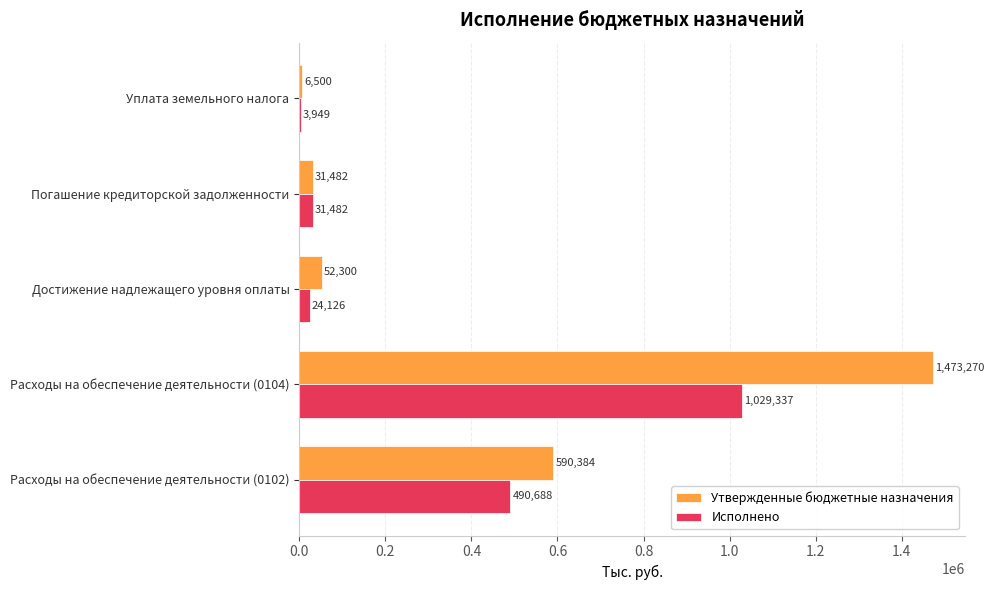

What is the sum of all Утвержденные бюджетные назначения values?

2153936.0